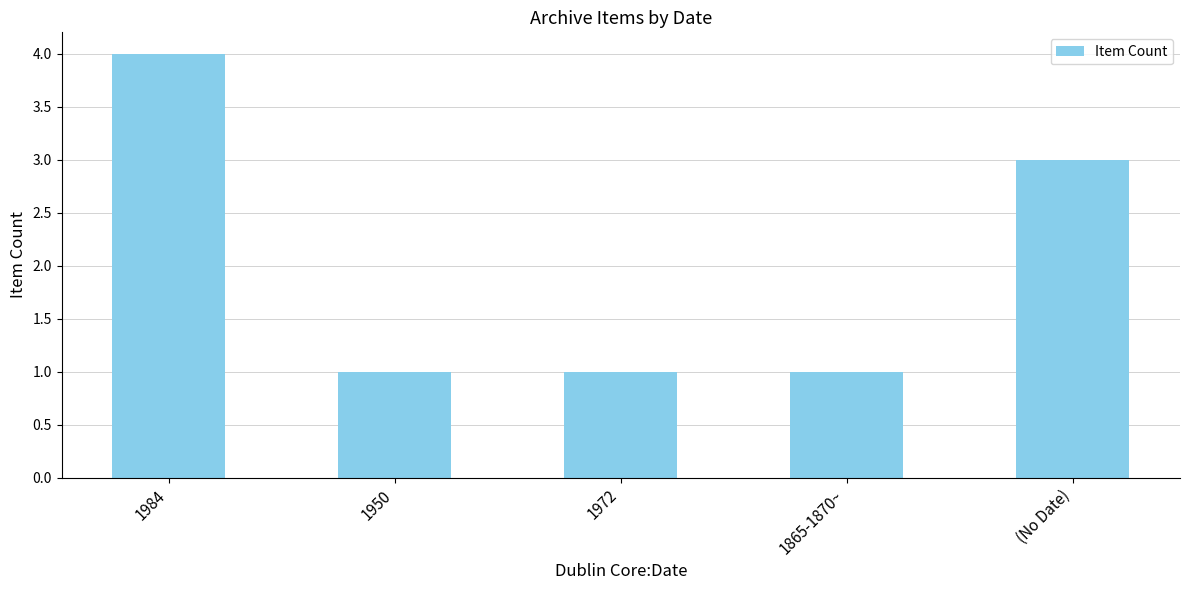

Read the value at 1972.

1